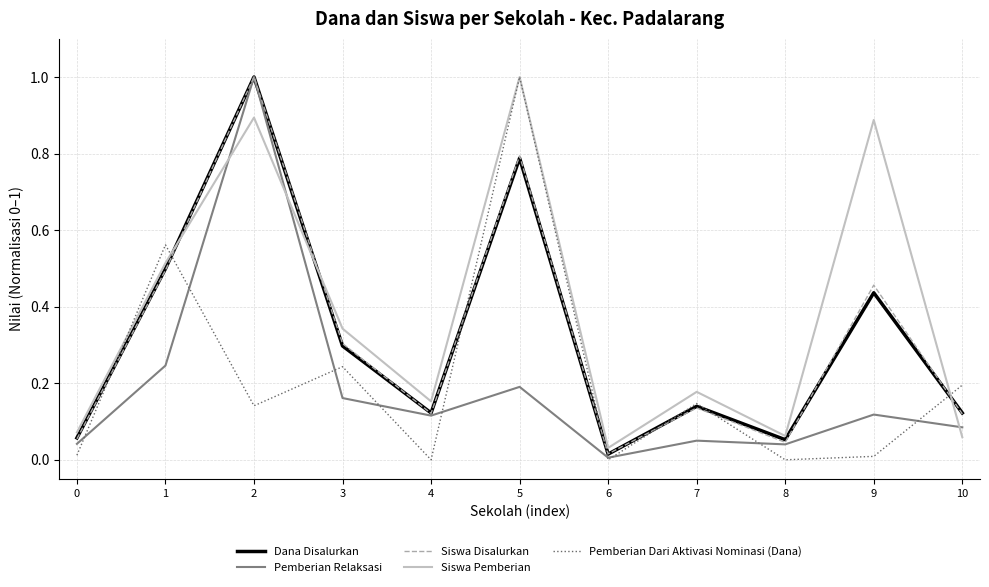

At which category is the sum across all series the highest?

2